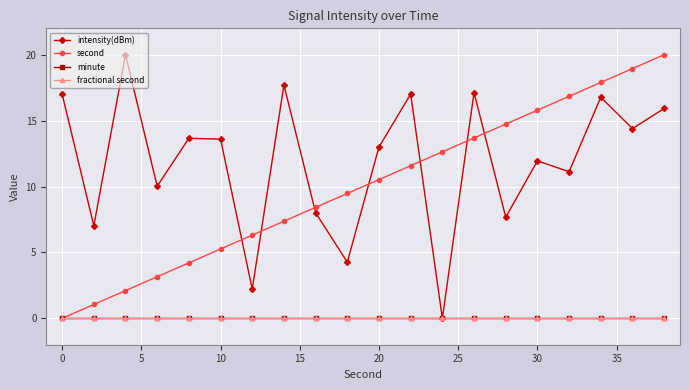

What is the value of the second point at the 14th from the left?

13.7